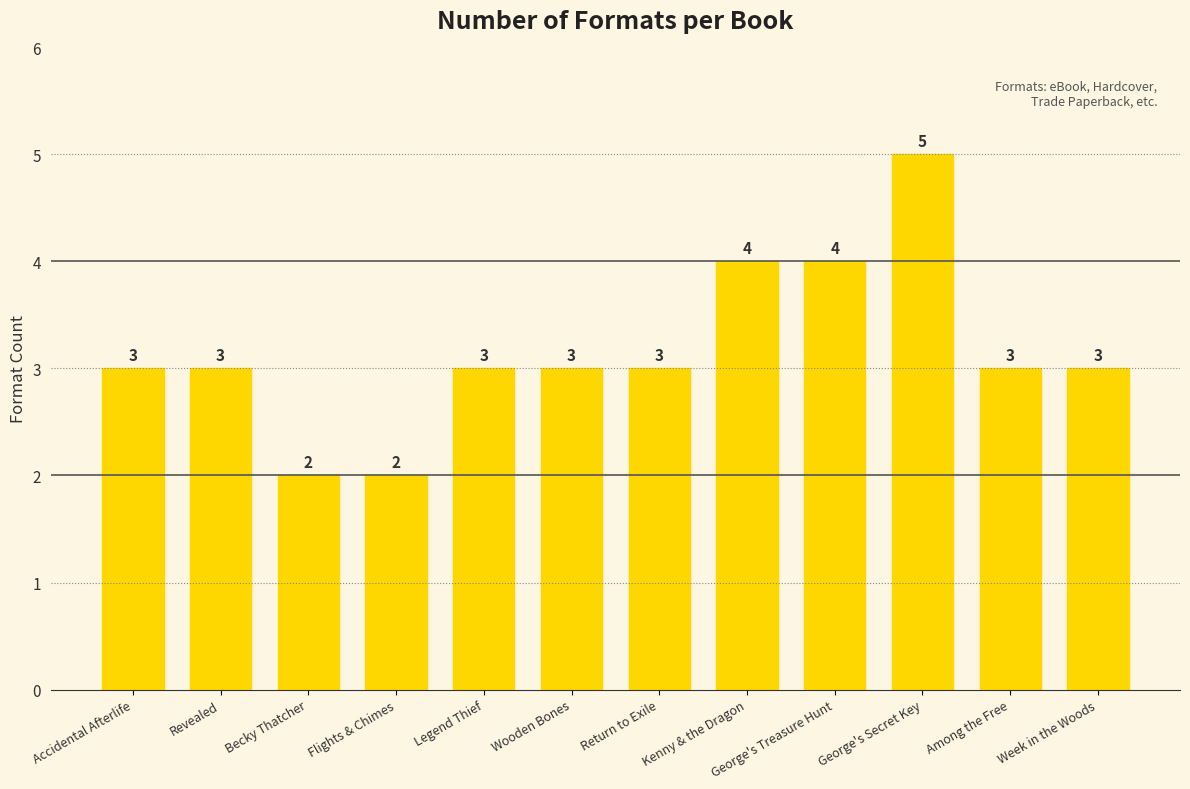

Does the chart contain any negative values?

No